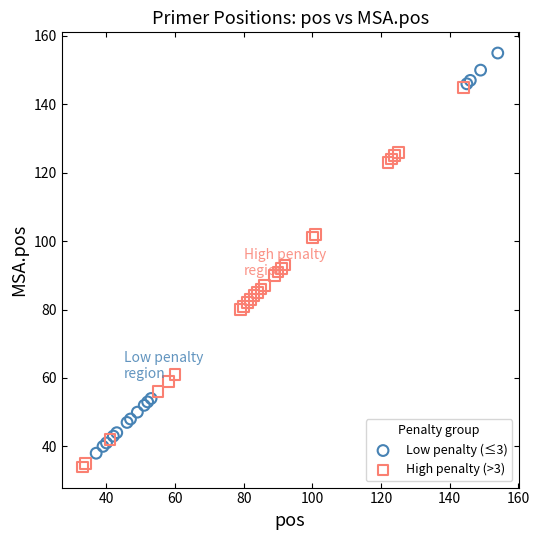

Which series has the largest Y range (max minus min)?

Low penalty (≤3)